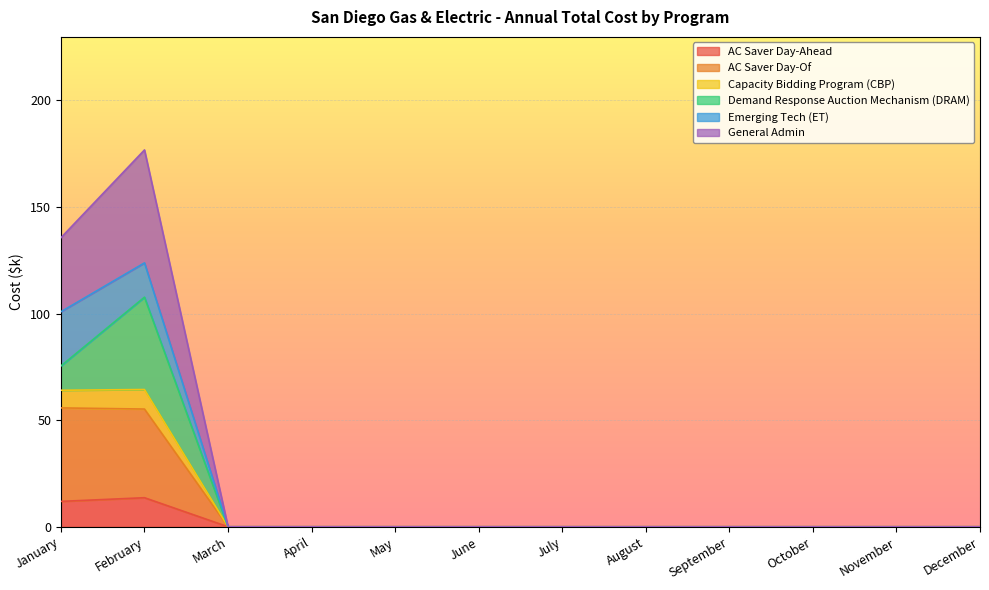

Is it true that AC Saver Day-Ahead equals 11.9 at January?

True